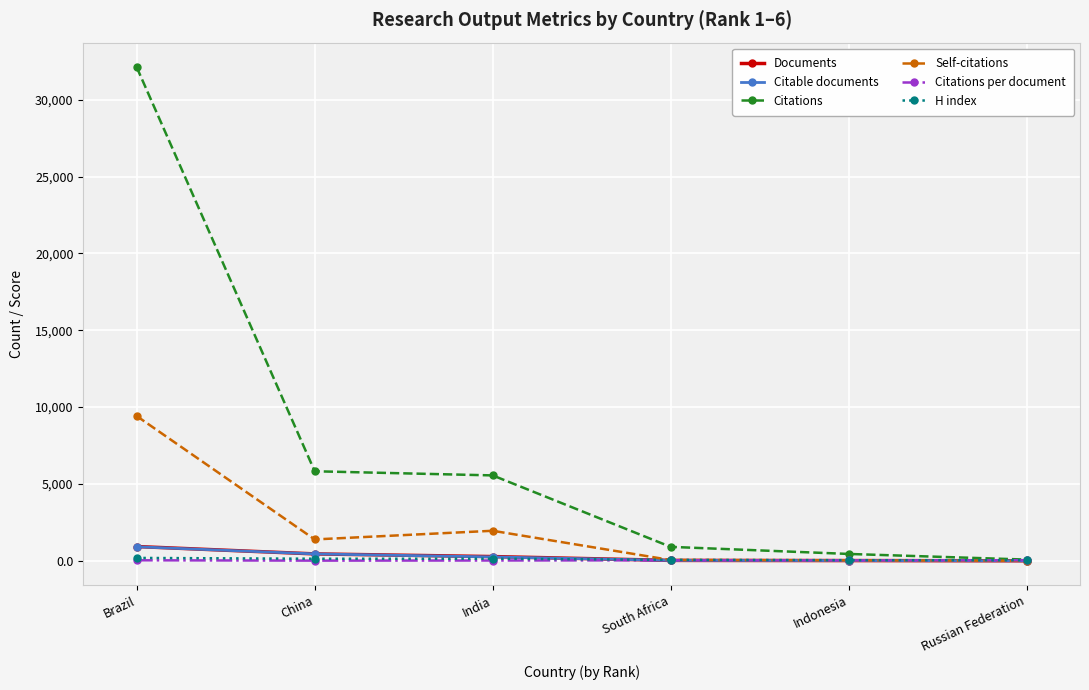

What is the sum of the H index values at China and Indonesia?

175.0